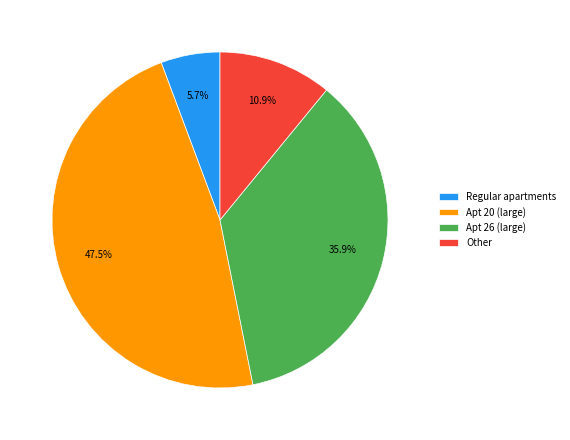

Count the number of slices in the pie.

4